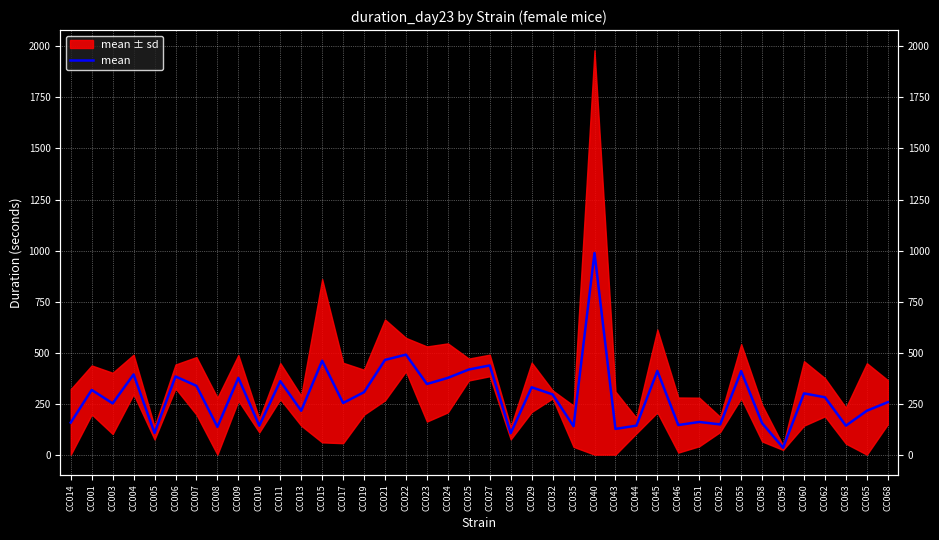

List the labels in order of value, smallest first.

CC059, CC028, CC005, CC043, CC008, CC035, CC010, CC044, CC063, CC046, CC052, CC058, CC014, CC051, CC013, CC065, CC003, CC017, CC068, CC062, CC032, CC060, CC019, CC001, CC029, CC007, CC023, CC011, CC009, CC024, CC006, CC004, CC055, CC045, CC025, CC027, CC015, CC021, CC022, CC040